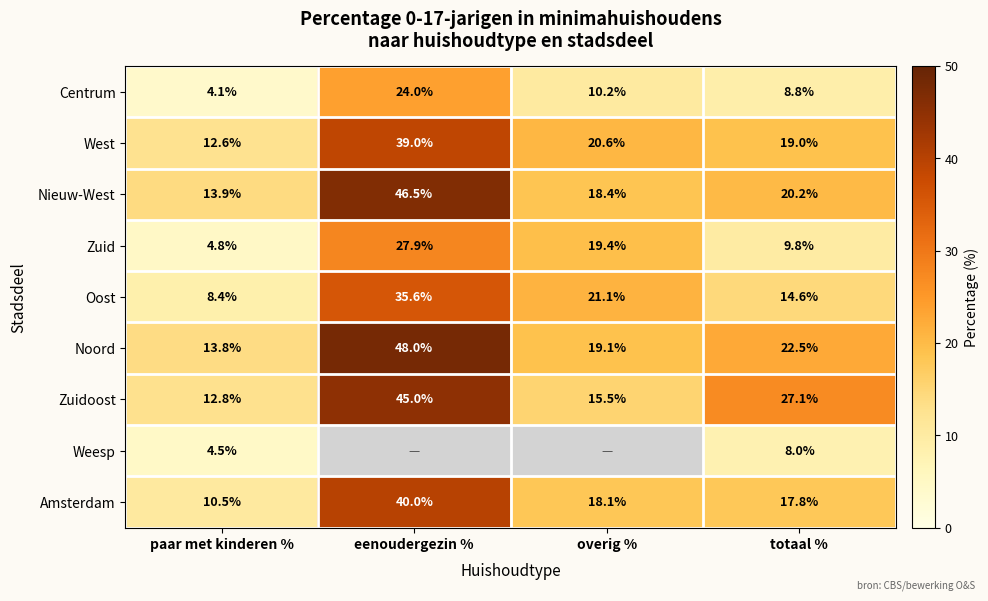

What is the sum of the Amsterdam values at paar met kinderen % and totaal %?

28.3